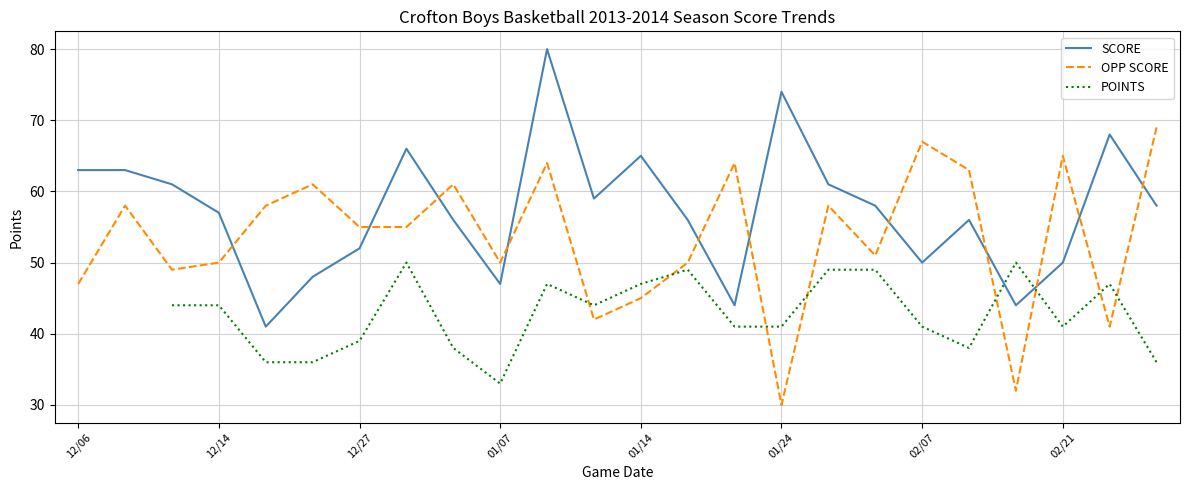

At how many categories does at least one series exceed 65?

6